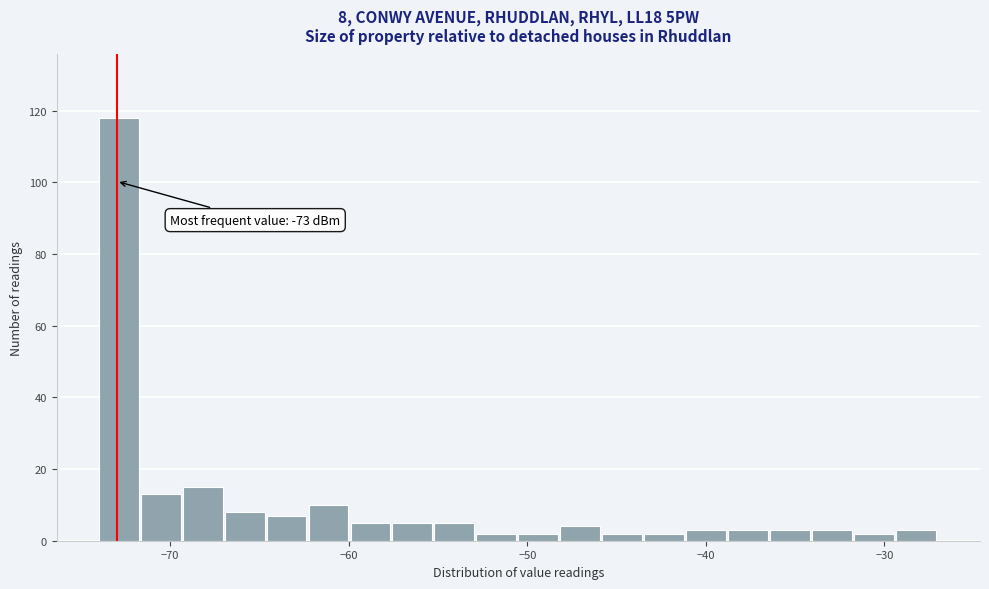

Read against the x-axis, roughly where is the centre of the tallest bar?

-73